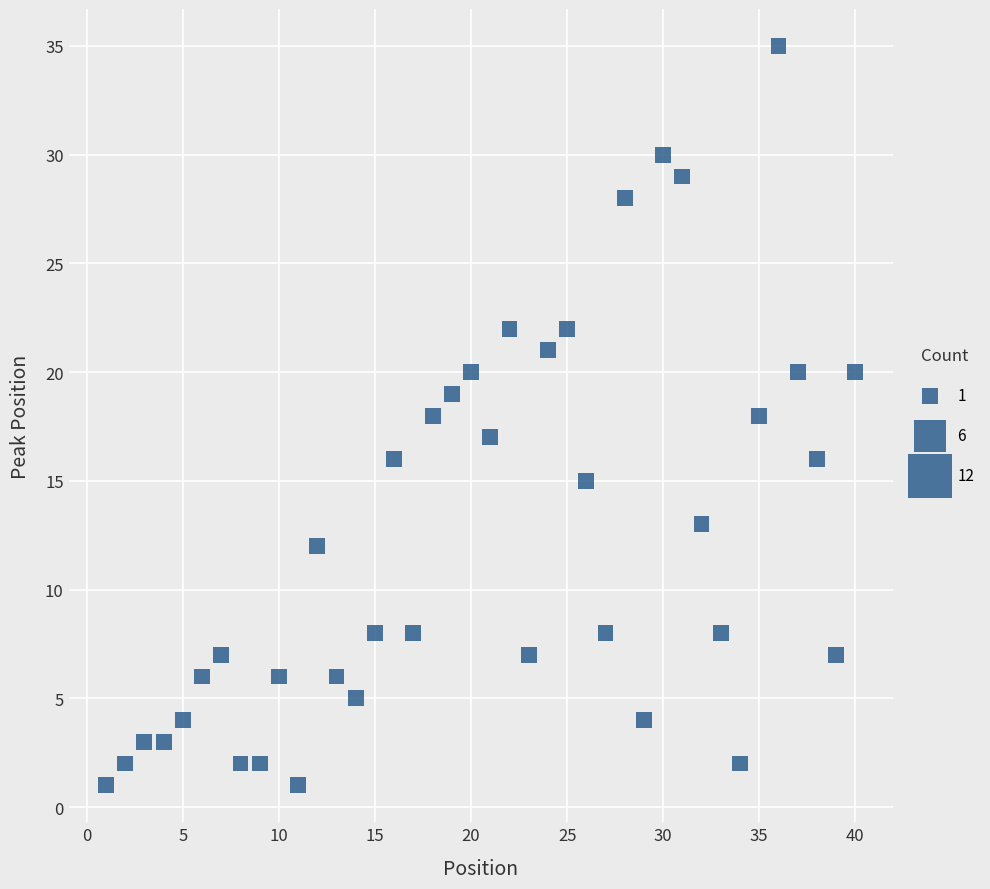

What is the range of X values (max minus min)?

39